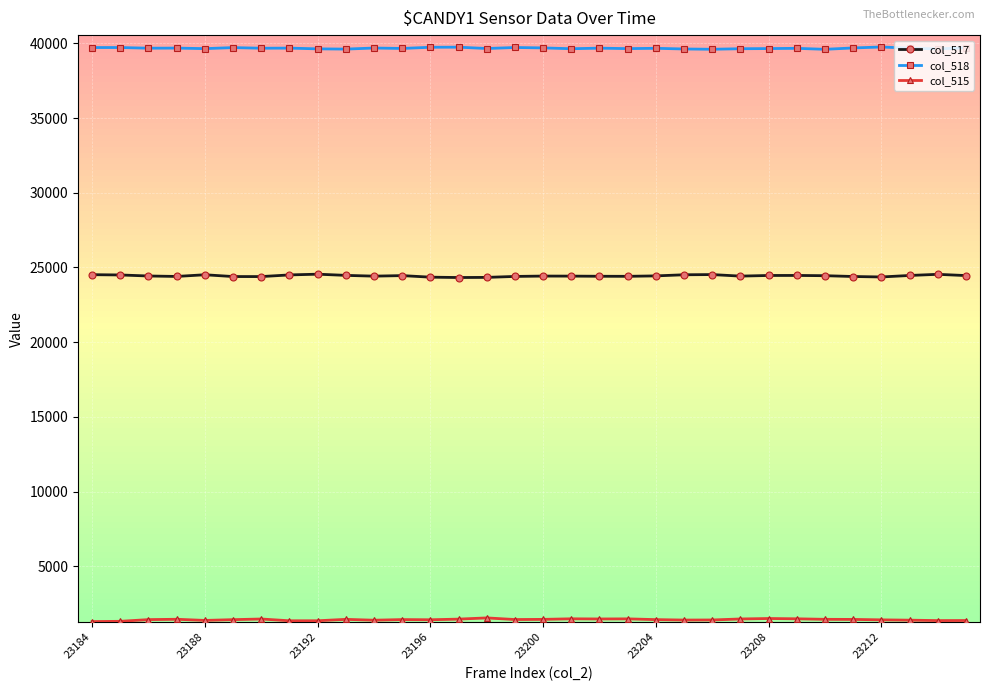

What is the value of the col_518 point at the 12th from the left?

39658